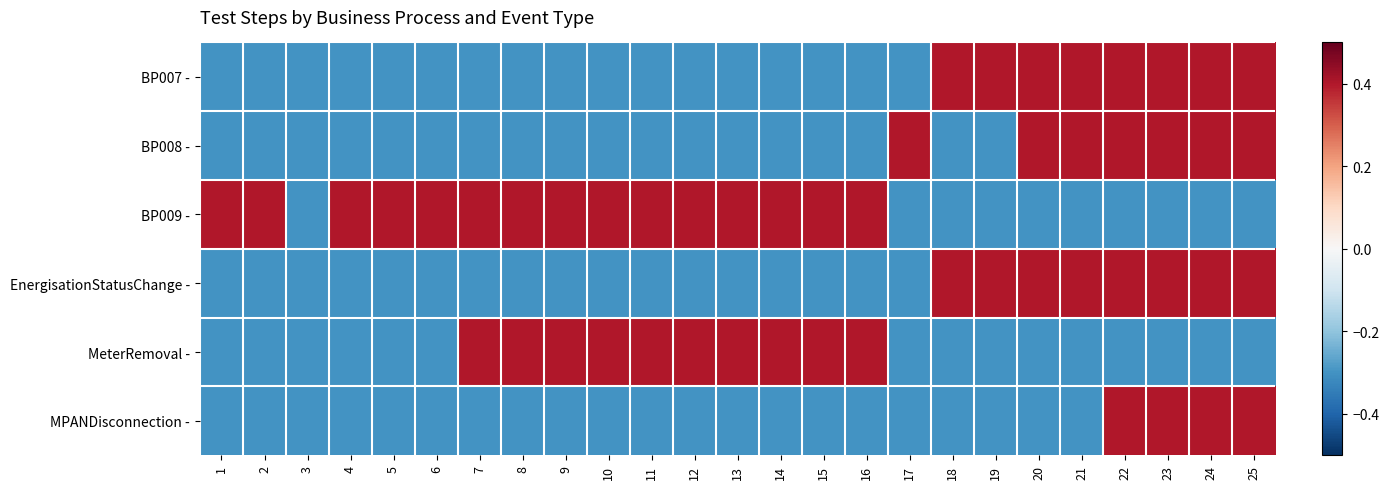

Reading left to right, what are all the values shown in this chart?

BP007 -: 1=-0.3	2=-0.3	3=-0.3	4=-0.3	5=-0.3	6=-0.3	7=-0.3	8=-0.3	9=-0.3	10=-0.3	11=-0.3	12=-0.3	13=-0.3	14=-0.3	15=-0.3	16=-0.3	17=-0.3	18=0.4	19=0.4	20=0.4	21=0.4	22=0.4	23=0.4	24=0.4	25=0.4
BP008 -: 1=-0.3	2=-0.3	3=-0.3	4=-0.3	5=-0.3	6=-0.3	7=-0.3	8=-0.3	9=-0.3	10=-0.3	11=-0.3	12=-0.3	13=-0.3	14=-0.3	15=-0.3	16=-0.3	17=0.4	18=-0.3	19=-0.3	20=0.4	21=0.4	22=0.4	23=0.4	24=0.4	25=0.4
BP009 -: 1=0.4	2=0.4	3=-0.3	4=0.4	5=0.4	6=0.4	7=0.4	8=0.4	9=0.4	10=0.4	11=0.4	12=0.4	13=0.4	14=0.4	15=0.4	16=0.4	17=-0.3	18=-0.3	19=-0.3	20=-0.3	21=-0.3	22=-0.3	23=-0.3	24=-0.3	25=-0.3
EnergisationStatusChange -: 1=-0.3	2=-0.3	3=-0.3	4=-0.3	5=-0.3	6=-0.3	7=-0.3	8=-0.3	9=-0.3	10=-0.3	11=-0.3	12=-0.3	13=-0.3	14=-0.3	15=-0.3	16=-0.3	17=-0.3	18=0.4	19=0.4	20=0.4	21=0.4	22=0.4	23=0.4	24=0.4	25=0.4
MeterRemoval -: 1=-0.3	2=-0.3	3=-0.3	4=-0.3	5=-0.3	6=-0.3	7=0.4	8=0.4	9=0.4	10=0.4	11=0.4	12=0.4	13=0.4	14=0.4	15=0.4	16=0.4	17=-0.3	18=-0.3	19=-0.3	20=-0.3	21=-0.3	22=-0.3	23=-0.3	24=-0.3	25=-0.3
MPANDisconnection -: 1=-0.3	2=-0.3	3=-0.3	4=-0.3	5=-0.3	6=-0.3	7=-0.3	8=-0.3	9=-0.3	10=-0.3	11=-0.3	12=-0.3	13=-0.3	14=-0.3	15=-0.3	16=-0.3	17=-0.3	18=-0.3	19=-0.3	20=-0.3	21=-0.3	22=0.4	23=0.4	24=0.4	25=0.4